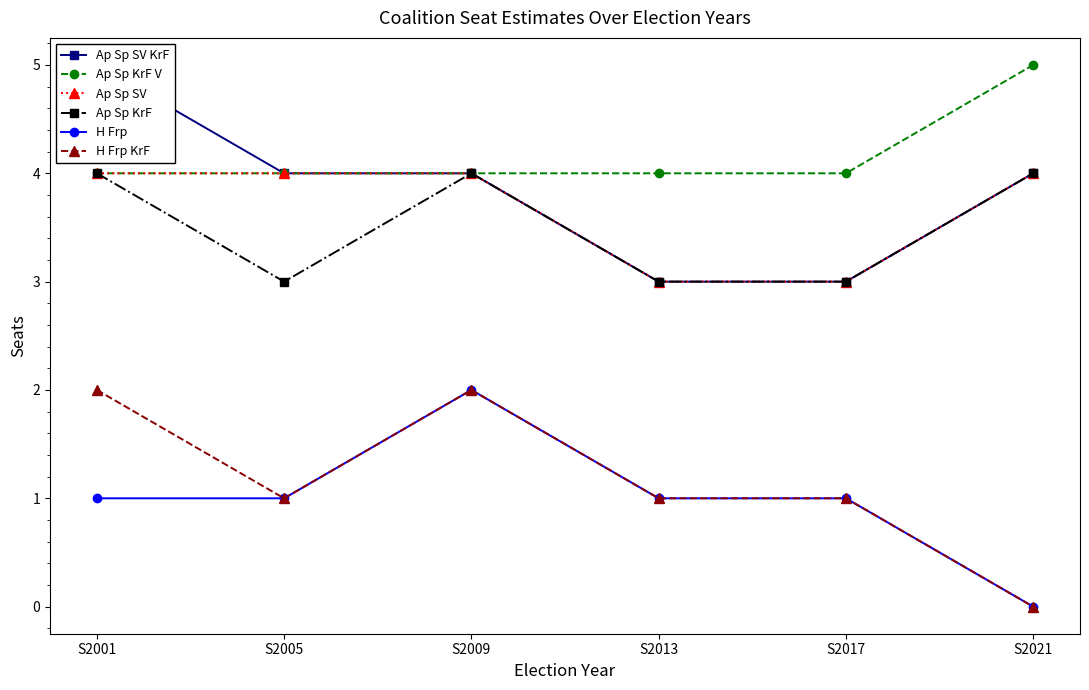

True or false: Ap Sp SV and Ap Sp KrF V intersect in this chart.

False